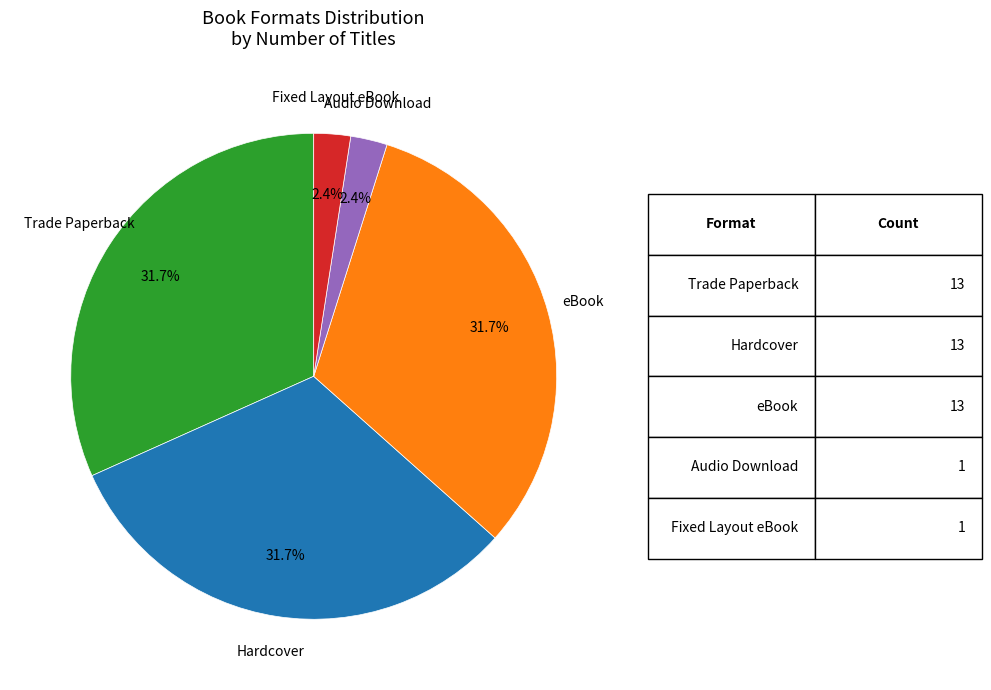

Does any single category account for the majority?

No